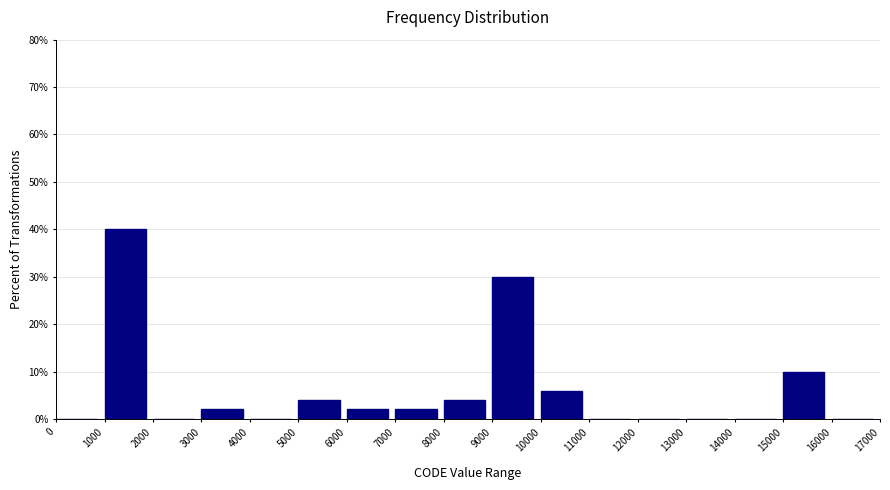

Reading left to right, list every bar in this chart as the range it spans on the x-axis followed by its height. The values are not printed on the chart, so give them approximately, as read against the axis.

0 to 1000: 0
1000 to 2000: 40
2000 to 3000: 0
3000 to 4000: 2
4000 to 5000: 0
5000 to 6000: 4
6000 to 7000: 2
7000 to 8000: 2
8000 to 9000: 4
9000 to 10000: 30
10000 to 11000: 6
11000 to 12000: 0
12000 to 13000: 0
13000 to 14000: 0
14000 to 15000: 0
15000 to 16000: 10
16000 to 17000: 0